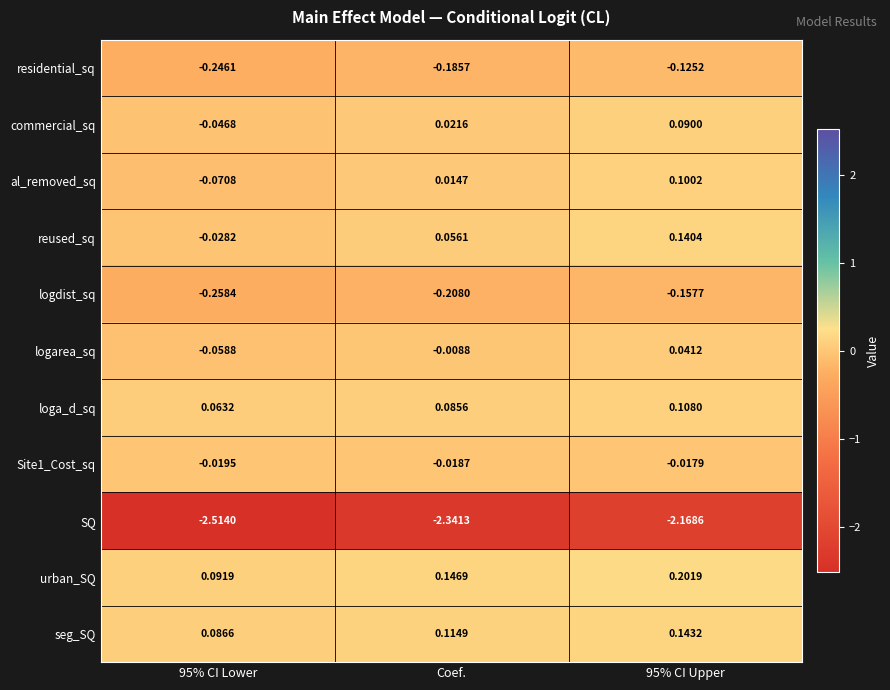

Count the number of categories in the chart.

3